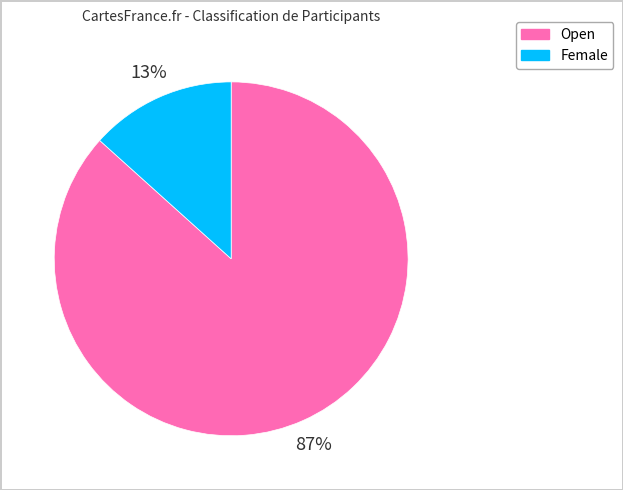

What is the largest slice in the pie chart?

Open